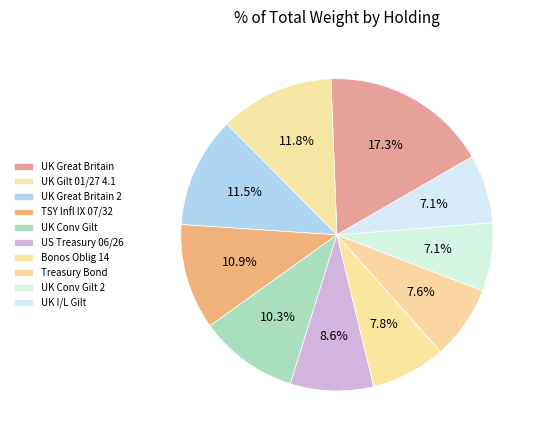

To the nearest percent, what is the difference between the UK I/L Gilt and UK Great Britain 2 slice percentages?

4%